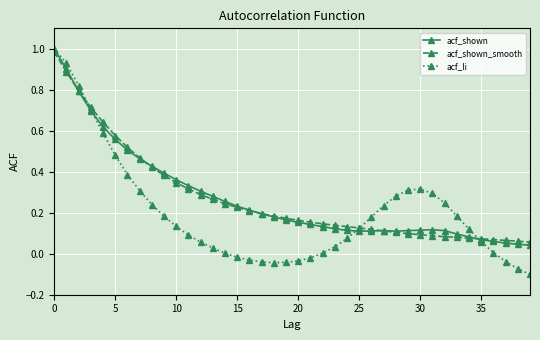

True or false: acf_shown has more than 0 interior local peaks.

True